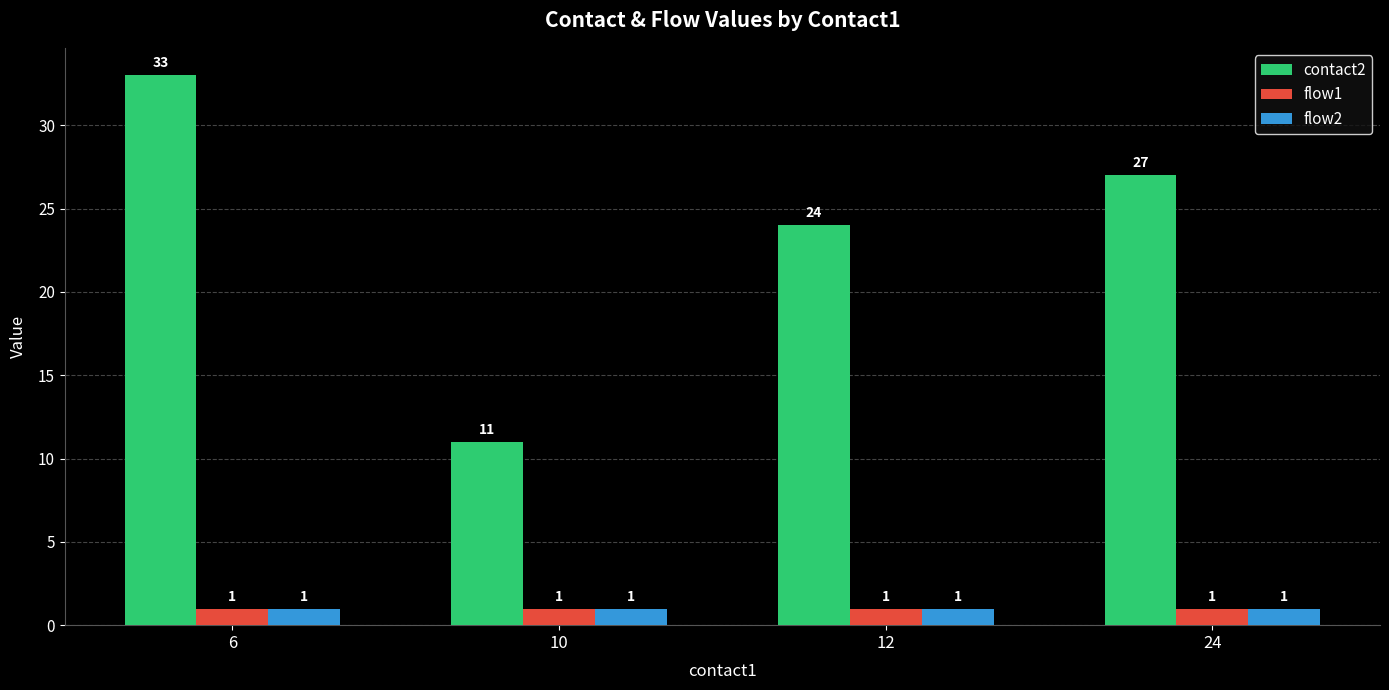

What is the spread (max minus min) of values at 12?

23